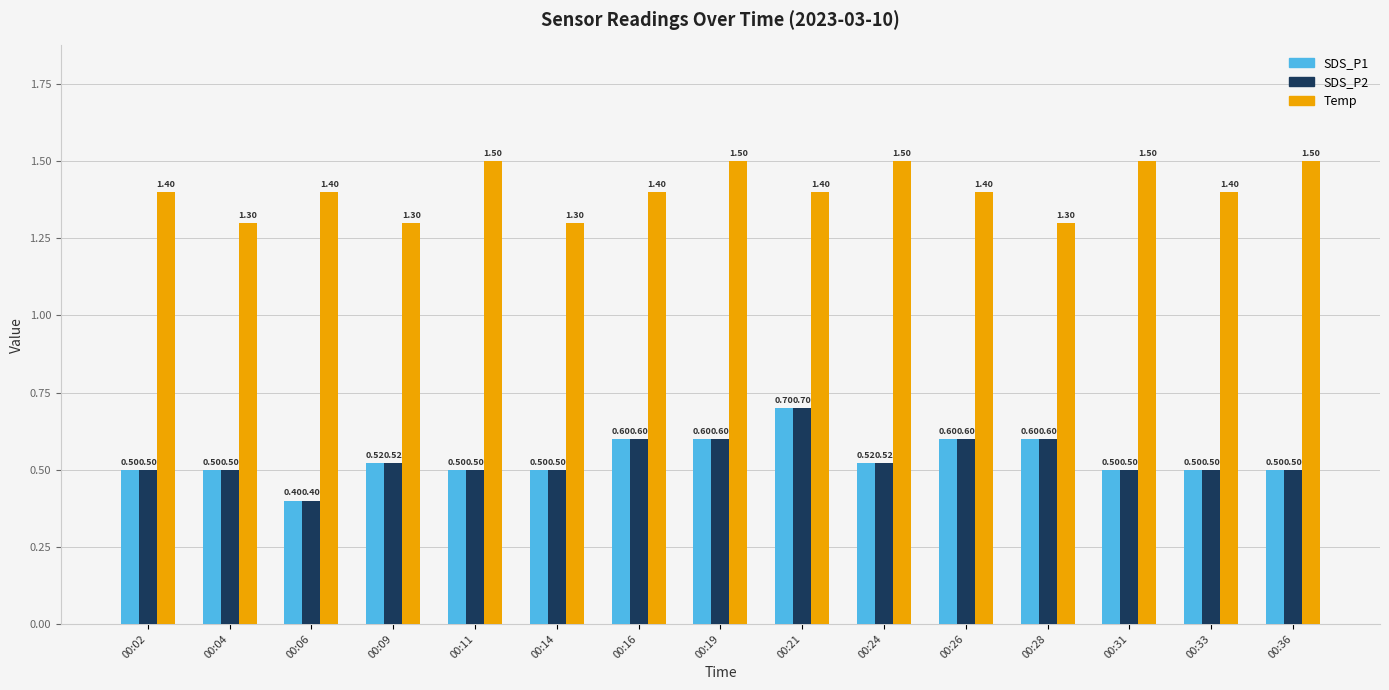

The value of SDS_P1 at 00:04 is 0.5. True or false?

True